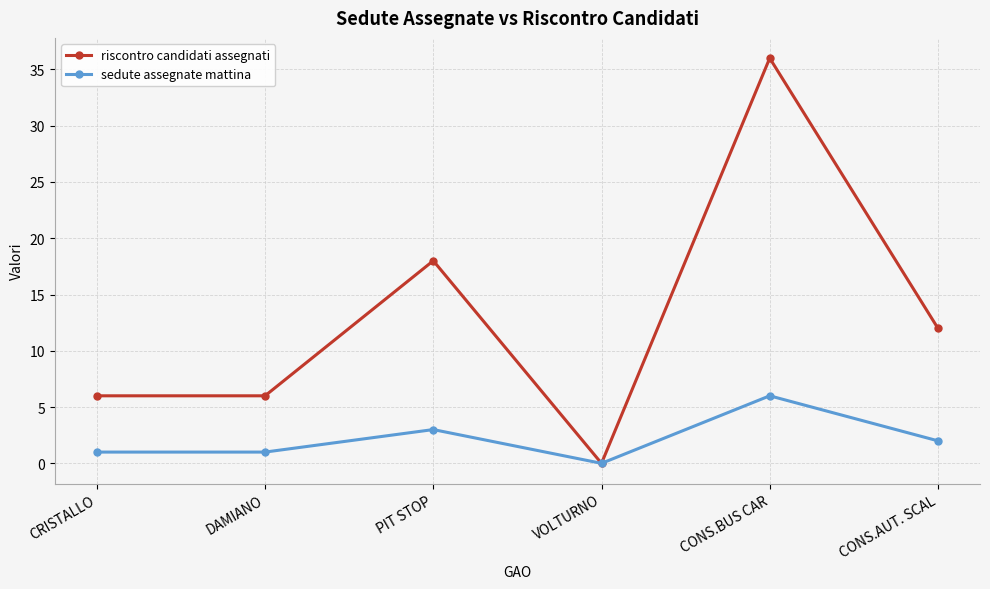

Is the value of riscontro candidati assegnati at CONS.AUT. SCAL greater than the value of sedute assegnate mattina at VOLTURNO?

Yes